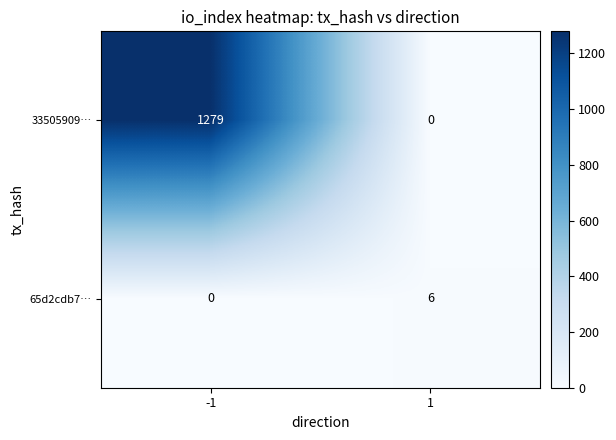

At 1, list the series in order from largest to smallest.

65d2cdb7…, 33505909…